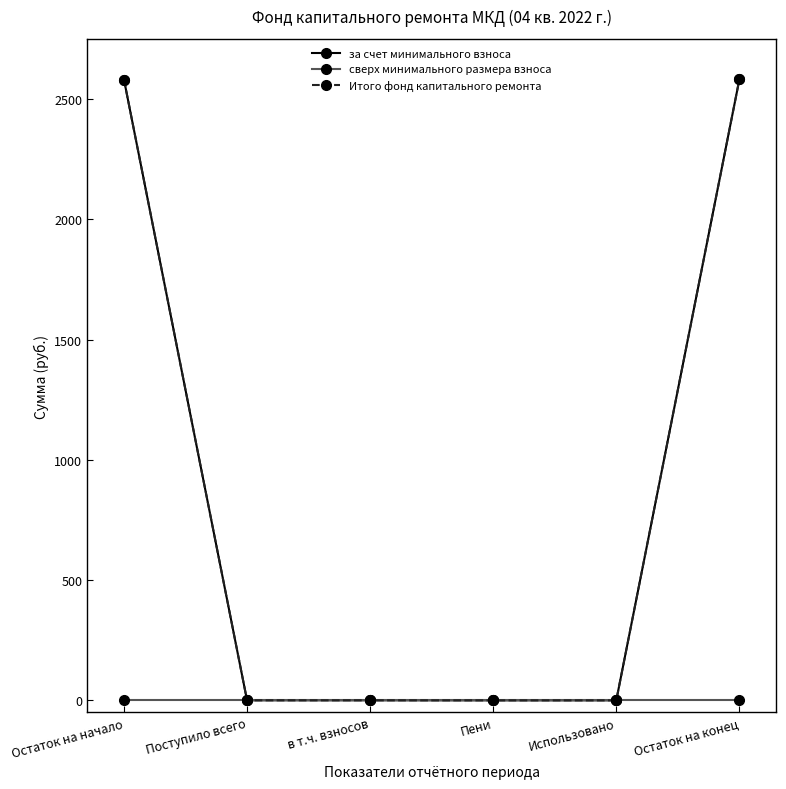

True or false: за счет минимального взноса has a value of 2581.0 at Остаток на начало.

True